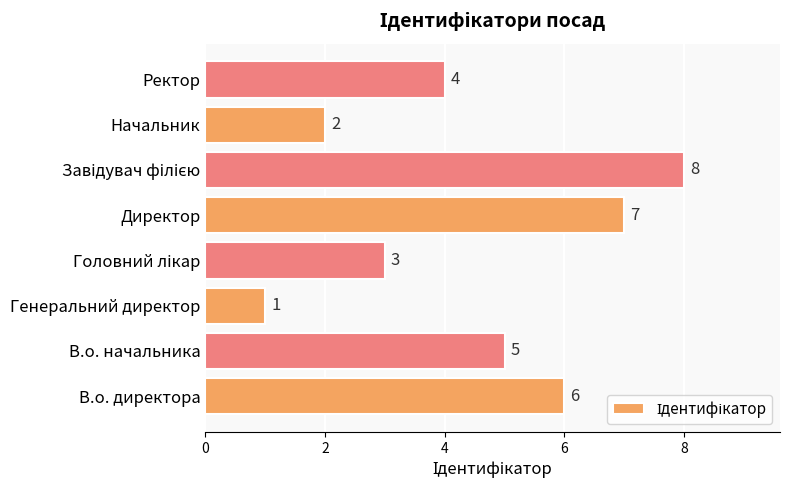

What is the smallest value displayed?

1